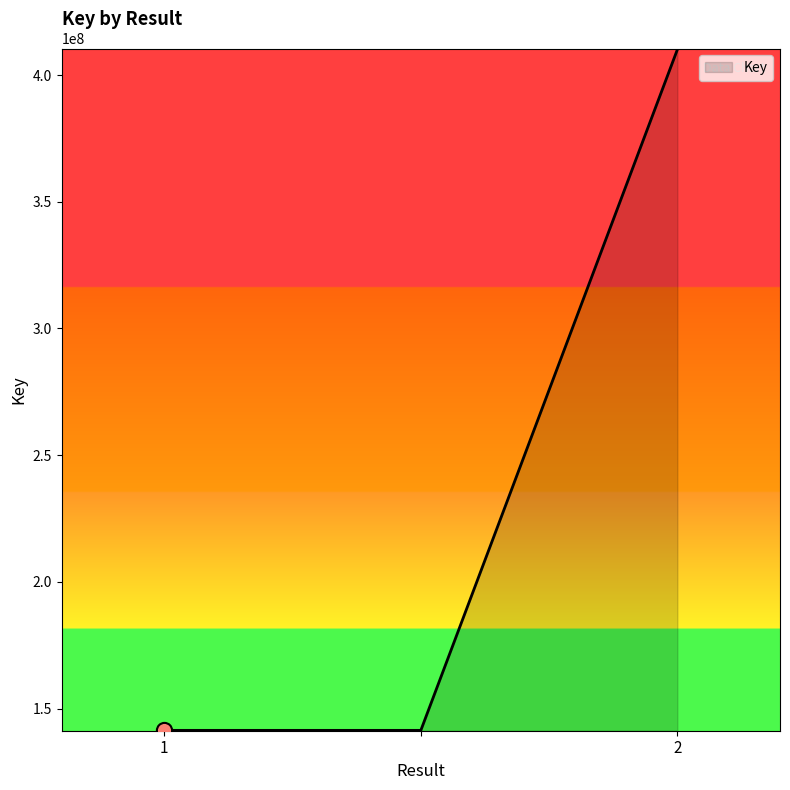

What is the maximum value shown in the chart?

410049833